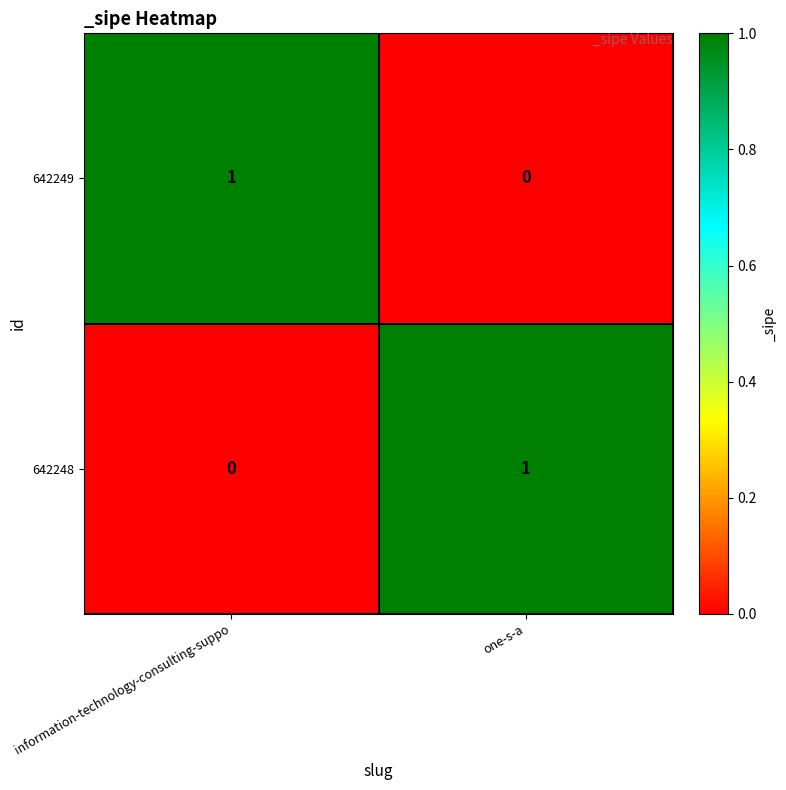

Rank the categories by 642248 value from highest to lowest.

one-s-a, information-technology-consulting-suppo